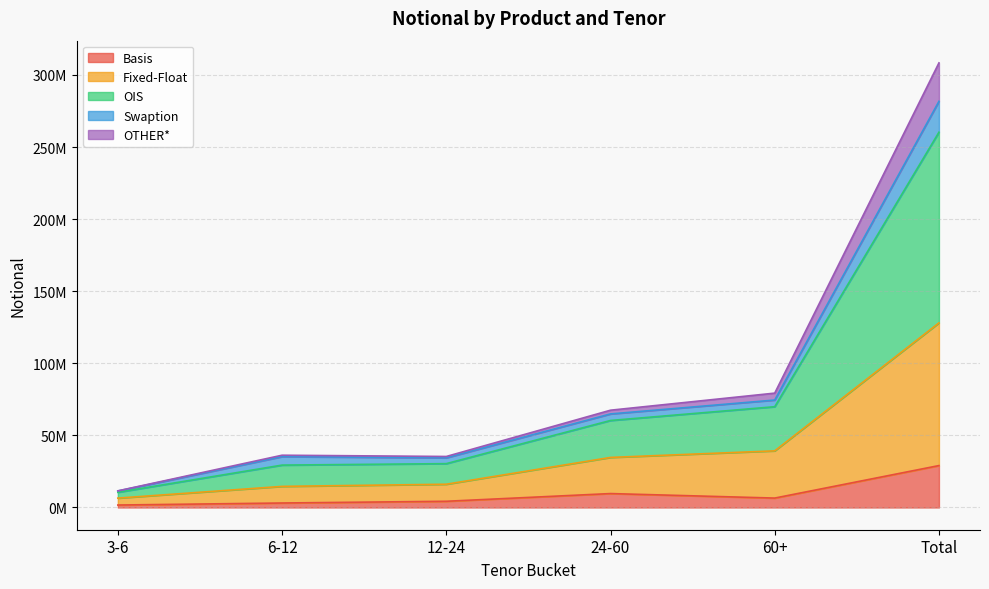

What is the value of the Basis point at the 1st from the left?

1703981